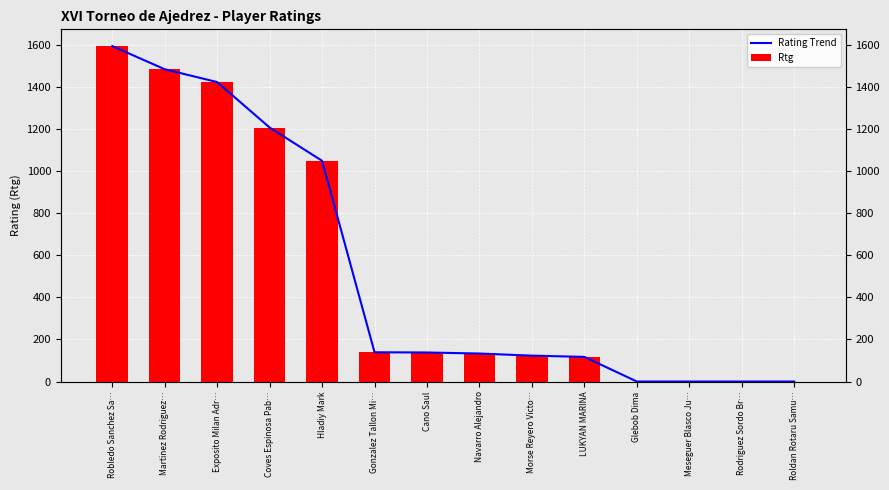

At how many categories does at least one series exceed 161?

5